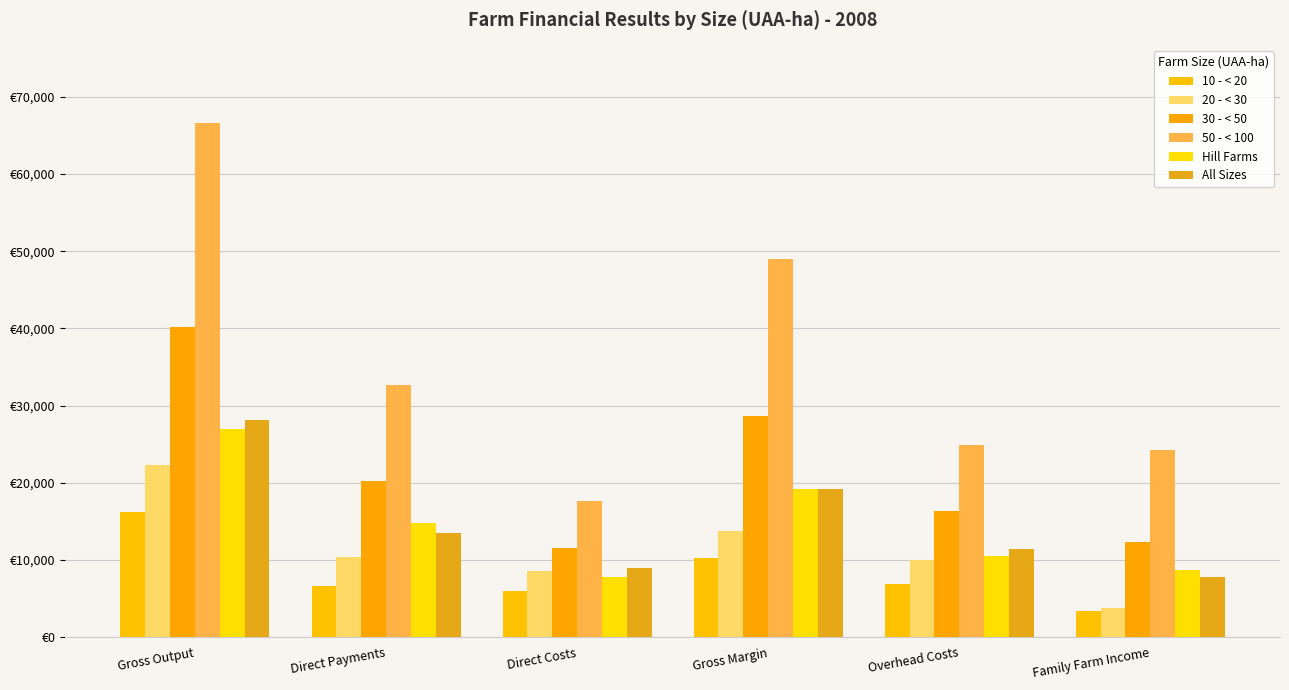

What is the approximate value of All Sizes at Family Farm Income?

7739